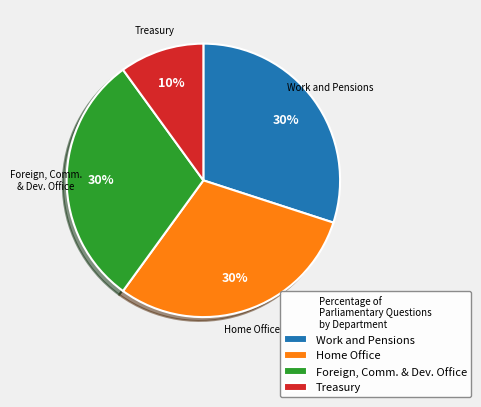

What is the smallest slice in the pie chart?

Treasury